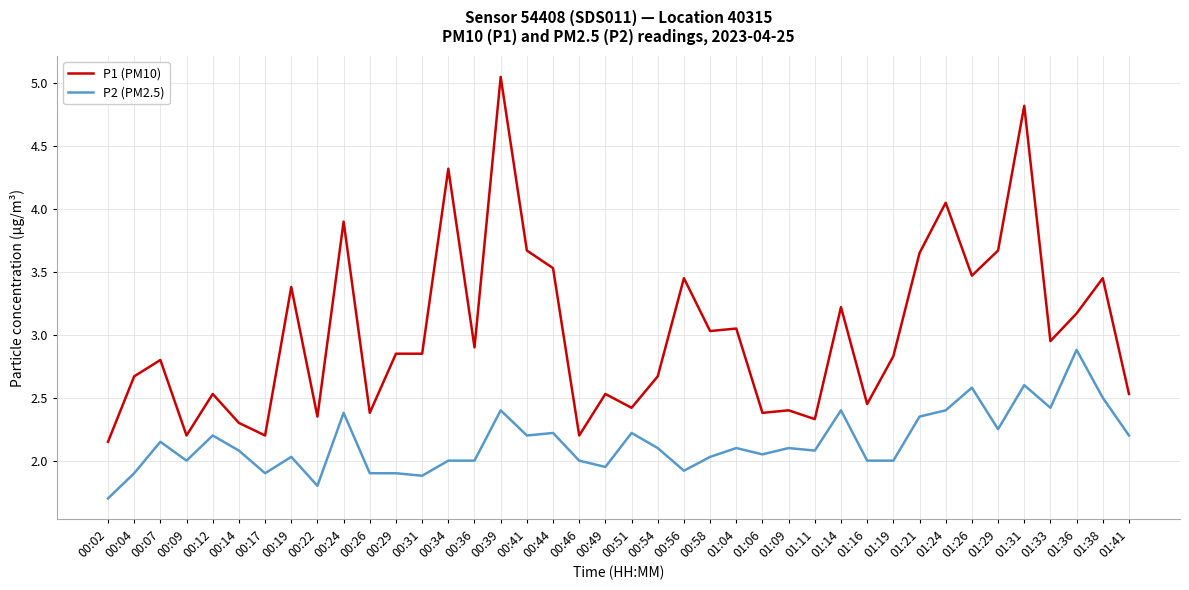

True or false: P1 (PM10) and P2 (PM2.5) intersect in this chart.

False